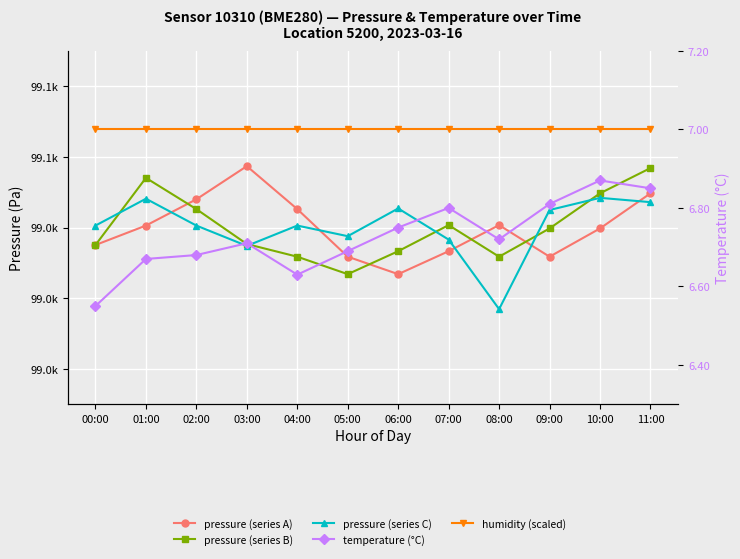

At which category is the sum across all series the highest?

11:00